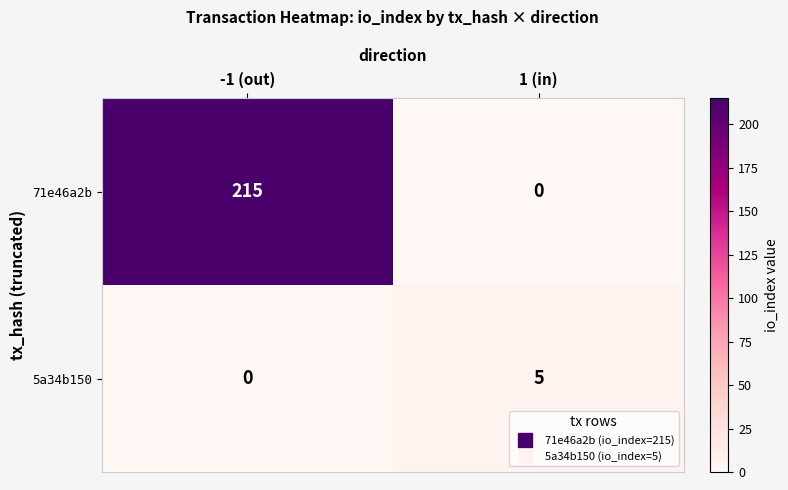

What is the sum of the 5a34b150 values at -1 (out) and 1 (in)?

5